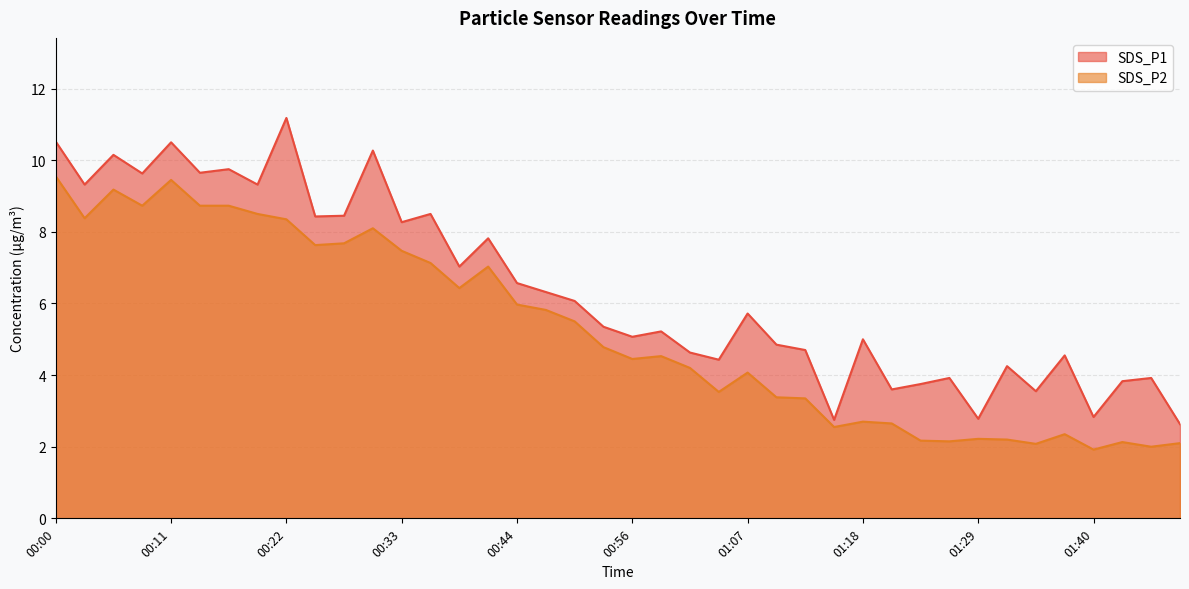

True or false: SDS_P2 has more than 1 points higher than both neighbors.

True